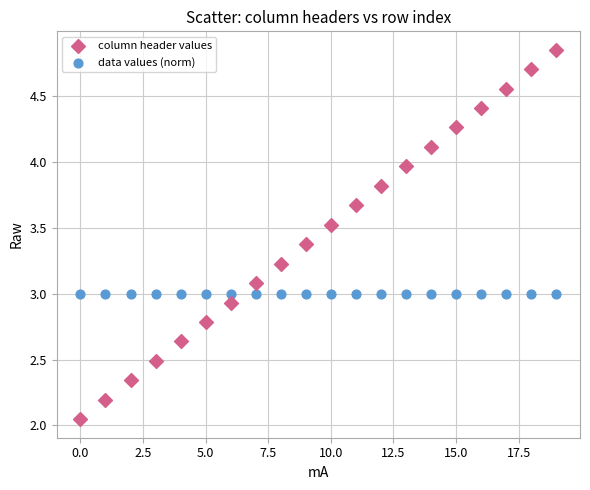

What are all the series names shown in the legend?

column header values, data values (norm)